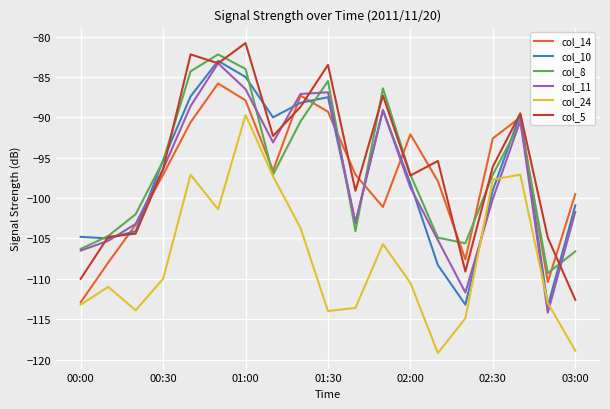

What is the greatest value displayed?

-80.8